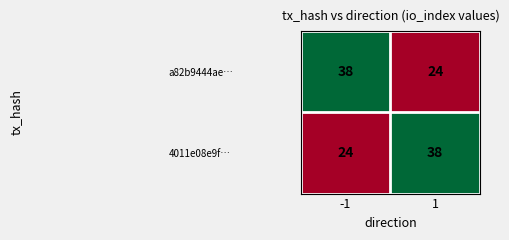

Reading right to left, list all the values displayed in this chart.

a82b9444ae…: 24	38
4011e08e9f…: 38	24